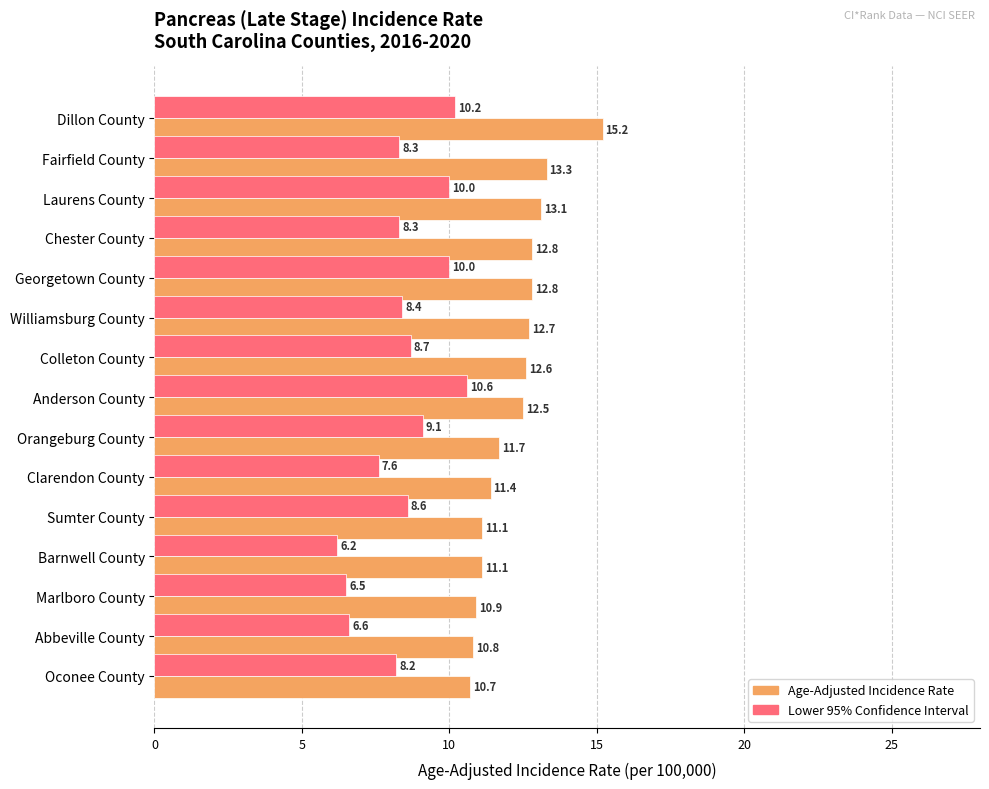

How many data points in Lower 95% Confidence Interval are less than 8?

4